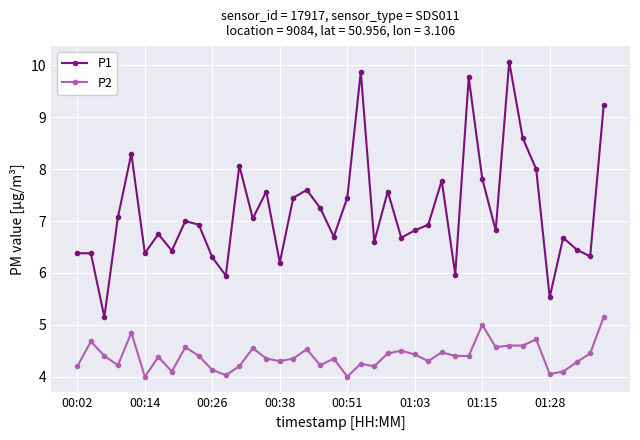

True or false: P1 has more than 2 interior local peaks.

True